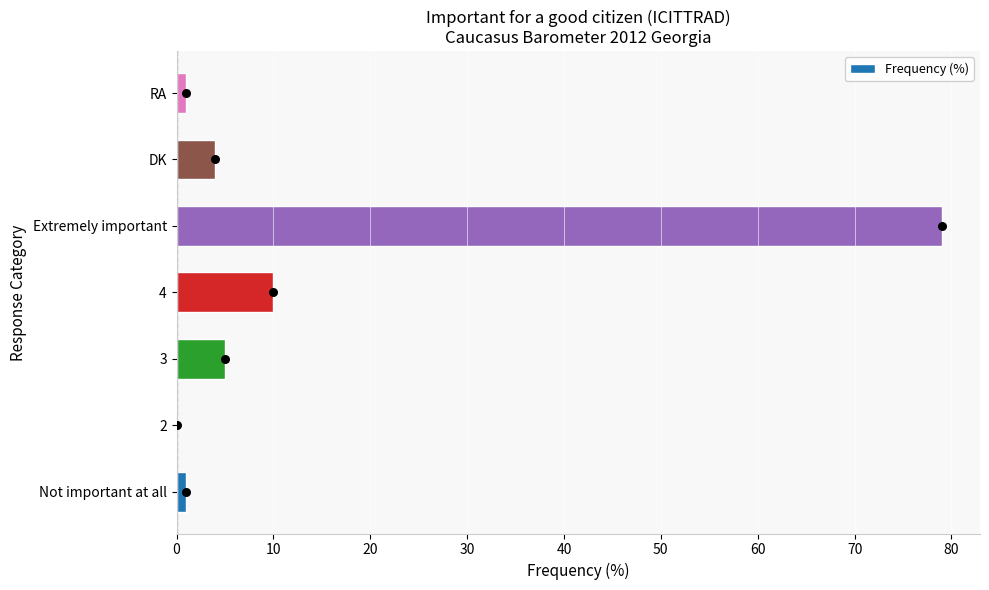

The value of Frequency (%) at Extremely important is 112. True or false?

False